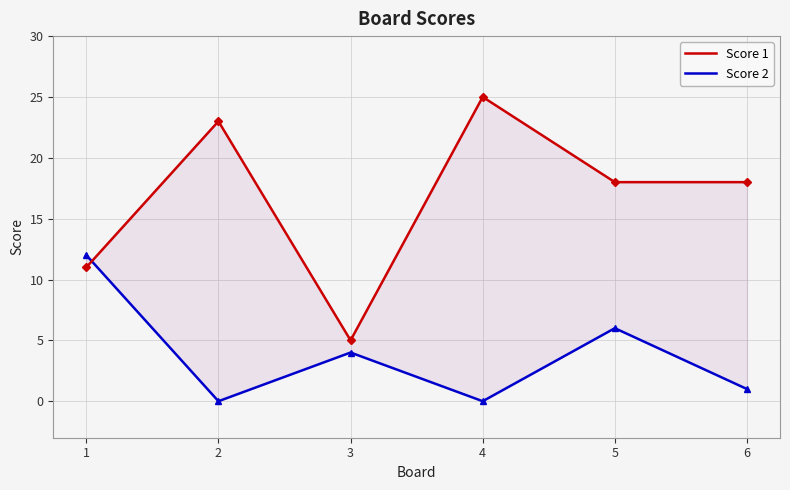

Reading right to left, what are all the values shown in this chart?

Score 1: 6=18	5=18	4=25	3=5	2=23	1=11
Score 2: 6=1	5=6	4=0	3=4	2=0	1=12